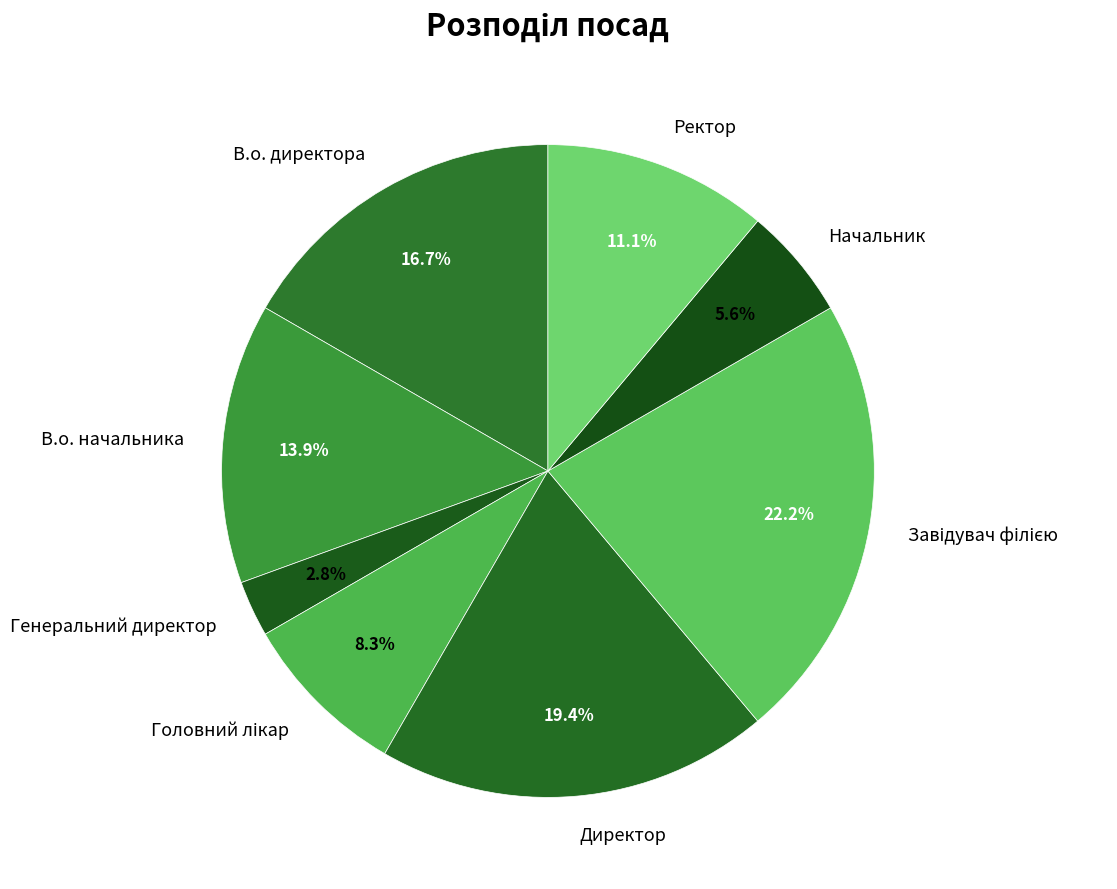

How many slices are in this pie chart?

8